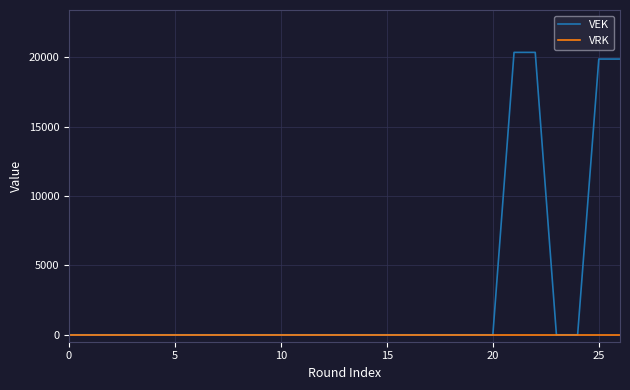

Which series has the largest total across all categories?

VEK